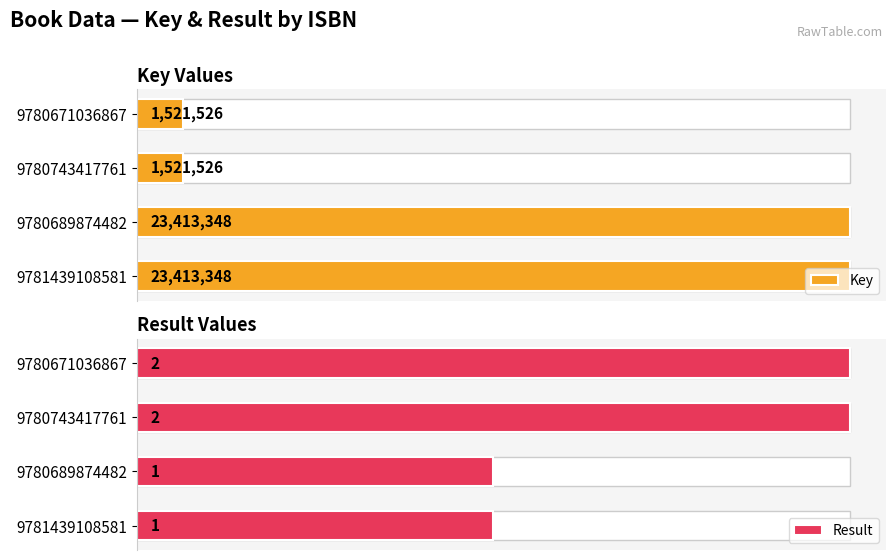

Which series has the largest range (max minus min)?

Key